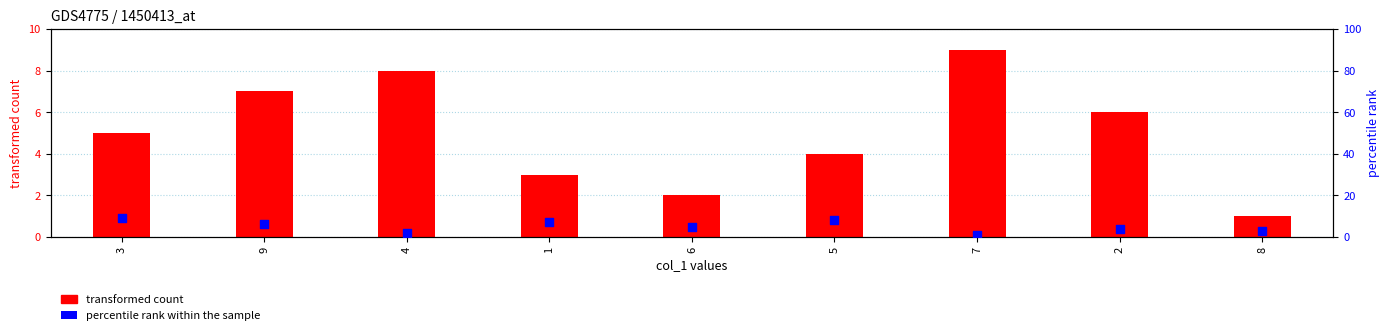

At which category is the sum across all series the highest?

3